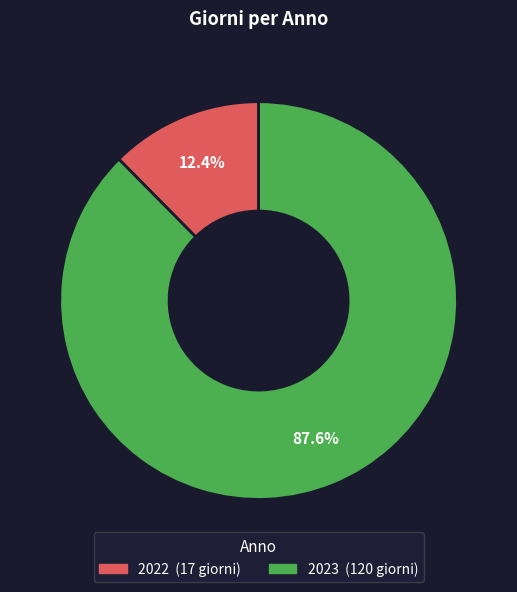

Which category has the smallest portion of the pie?

2022